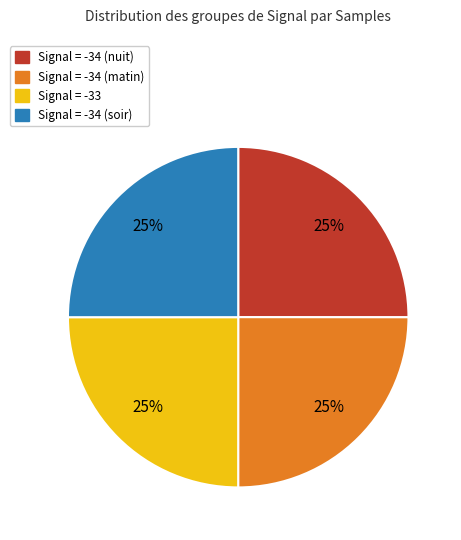

Is there a majority slice in this chart?

No